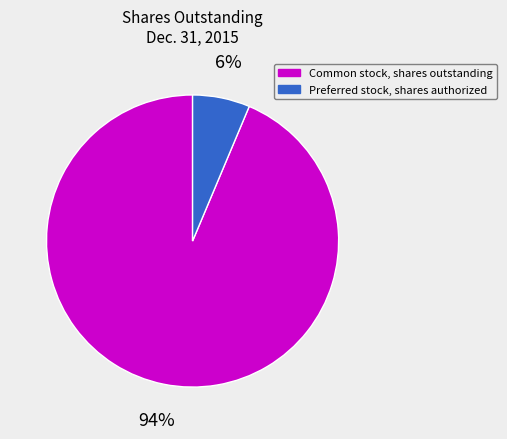

Which has a higher value, Preferred stock, shares authorized or Common stock, shares outstanding?

Common stock, shares outstanding